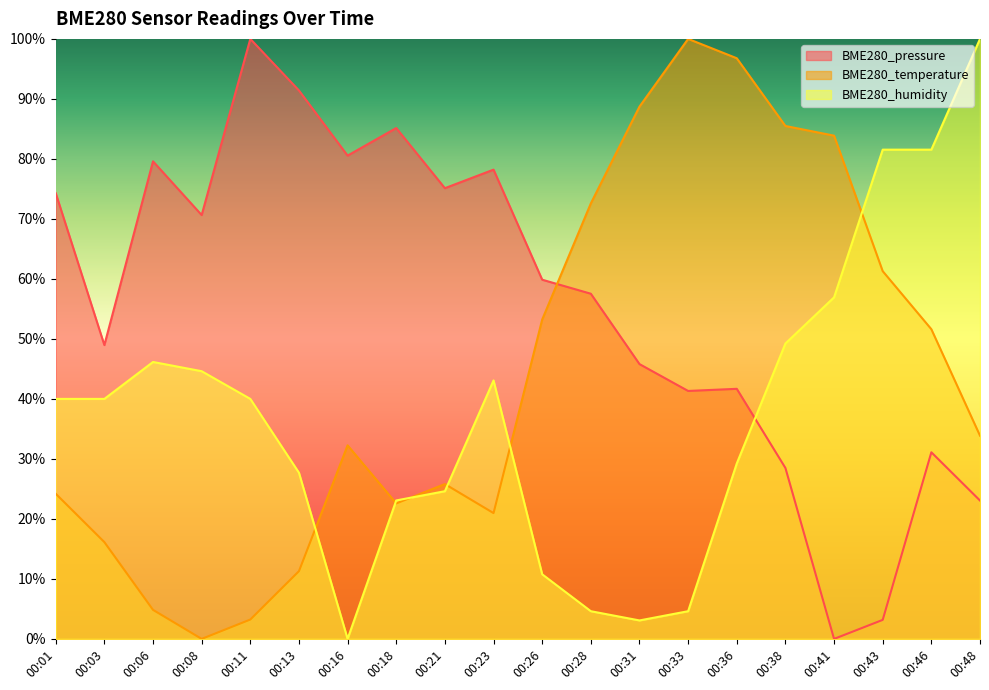

What is the sum of all BME280_temperature values?

888.7